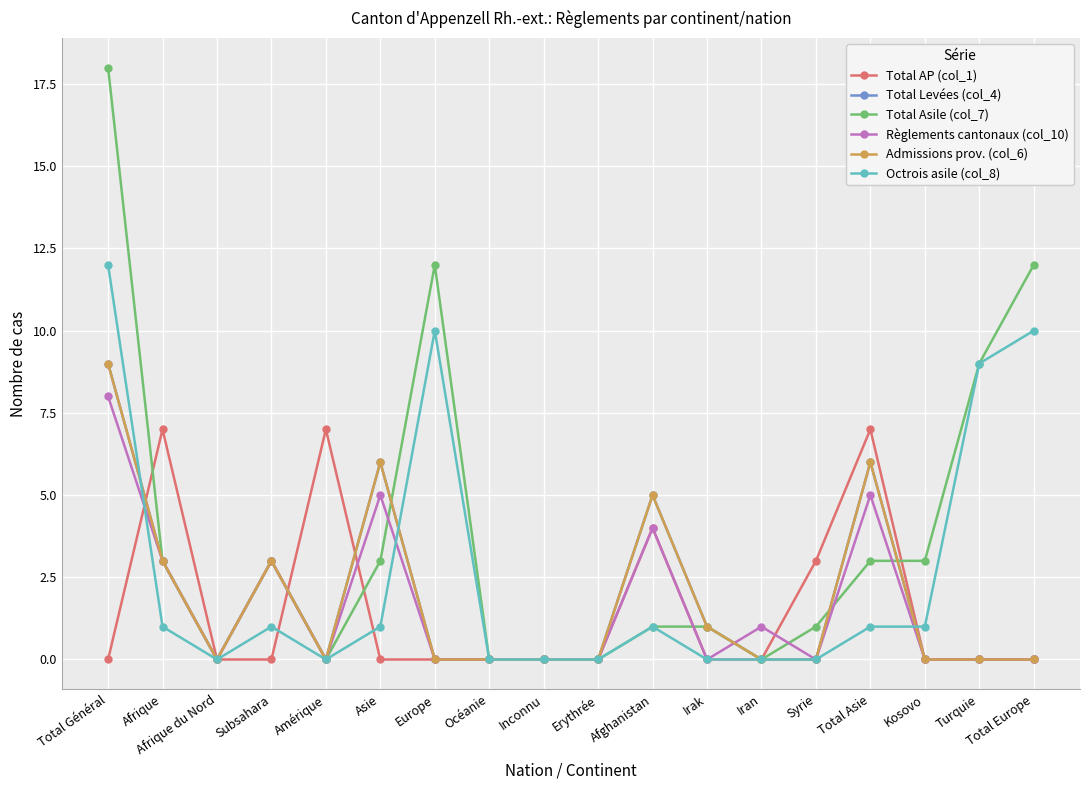

Which category has the lowest value in the Octrois asile (col_8) series?

Afrique du Nord